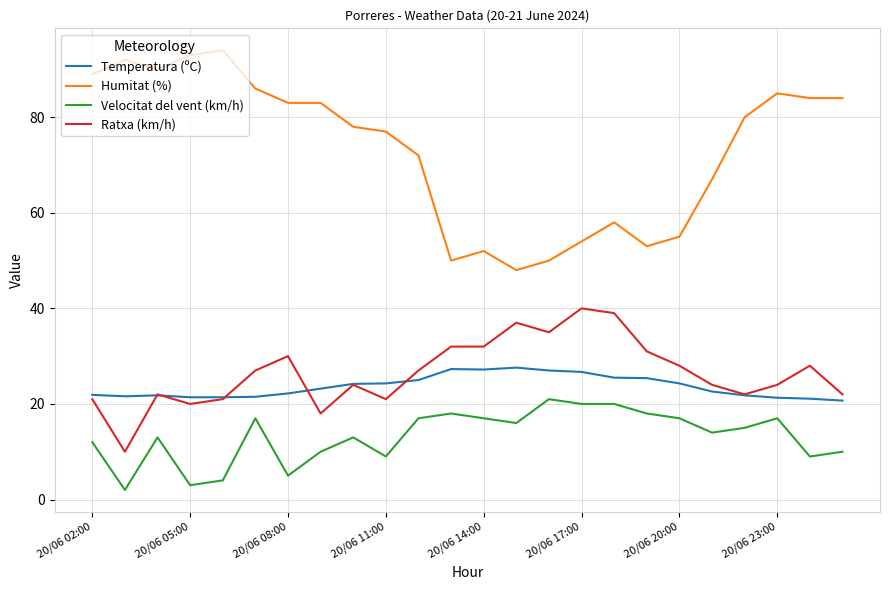

True or false: Velocitat del vent (km/h) and Temperatura (ºC) intersect in this chart.

False